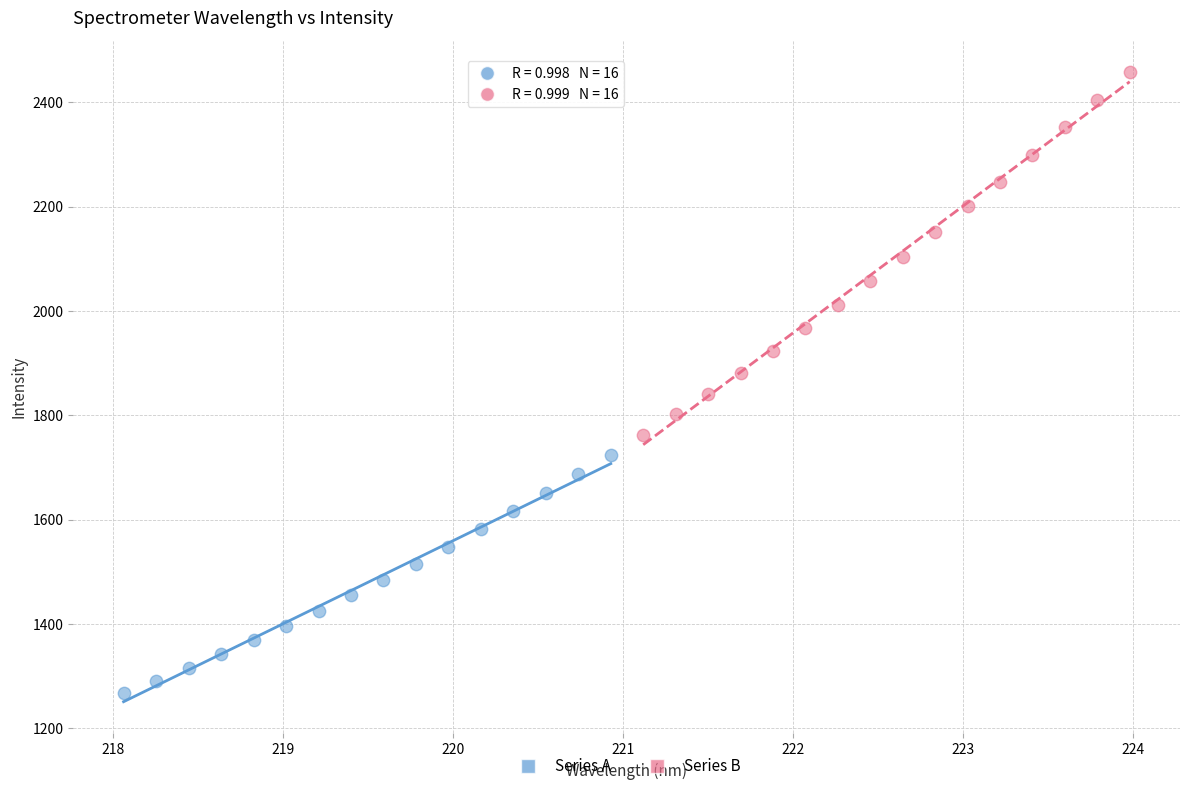

Which series reaches the minimum Y coordinate?

Series A